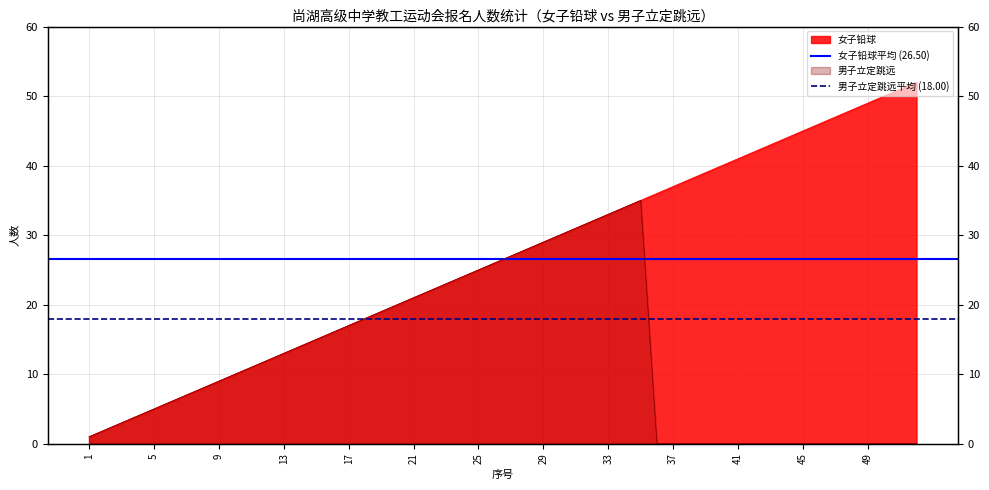

What is the value of the 男子立定跳远平均 (18.00) point at the 1st from the left?

18.0